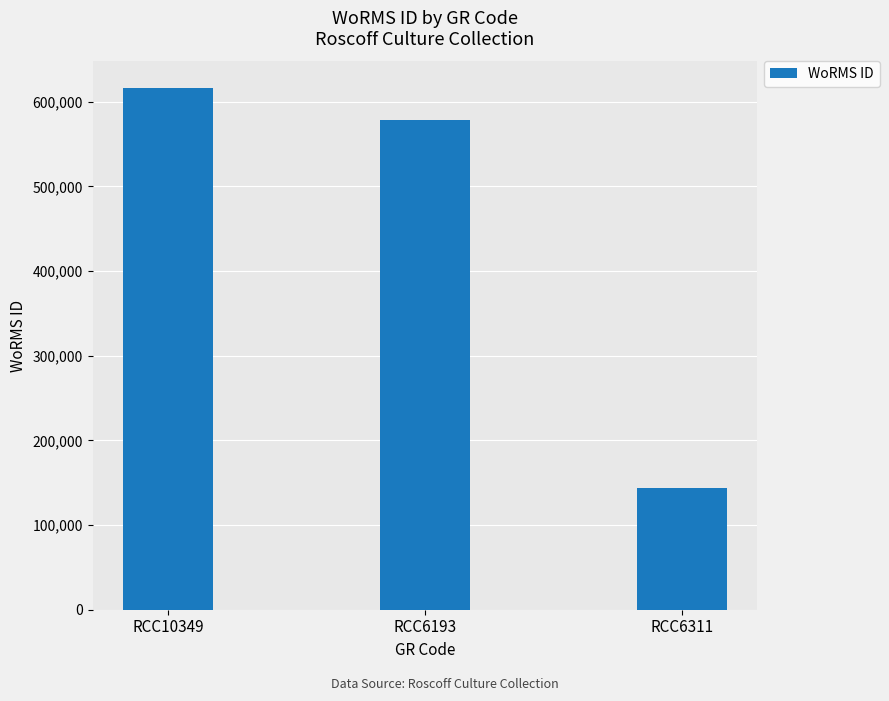

What value does the data have at RCC6311, to the nearest 100?

144300